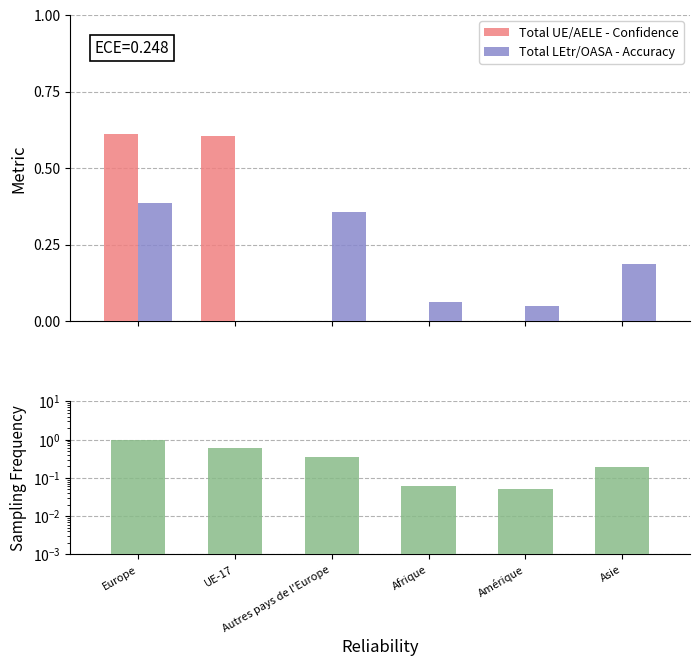

How many data points does each series have?

6